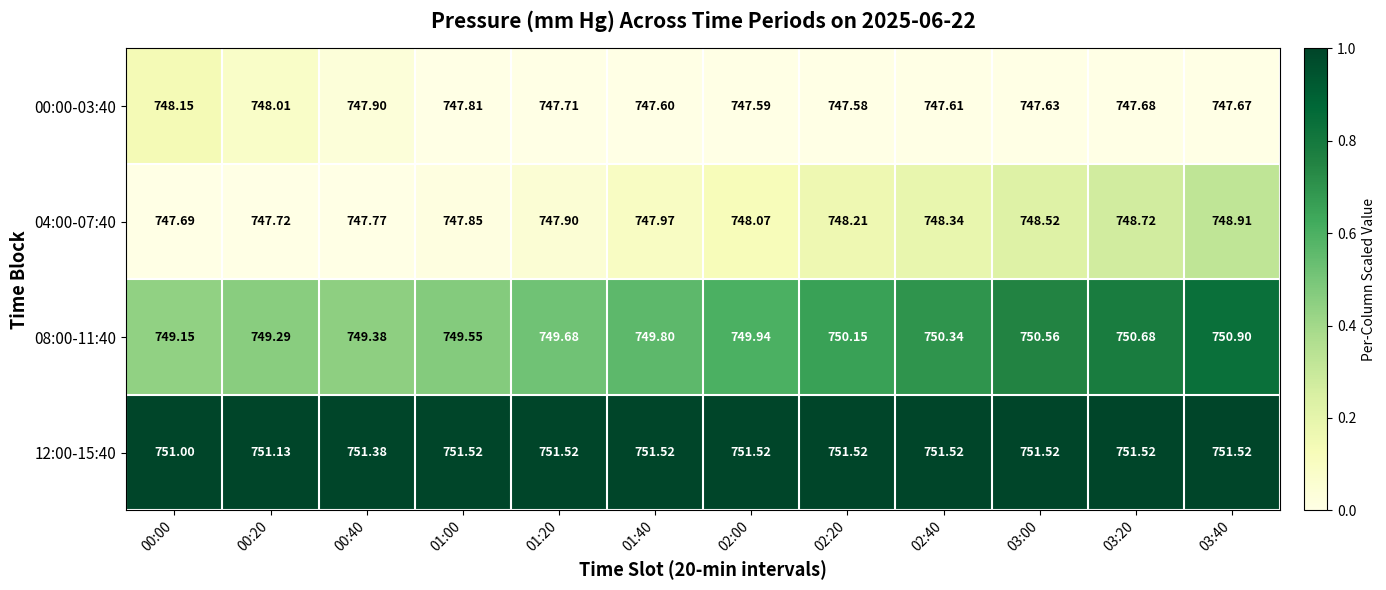

Which series changed the most between 00:40 and 01:20?

08:00-11:40